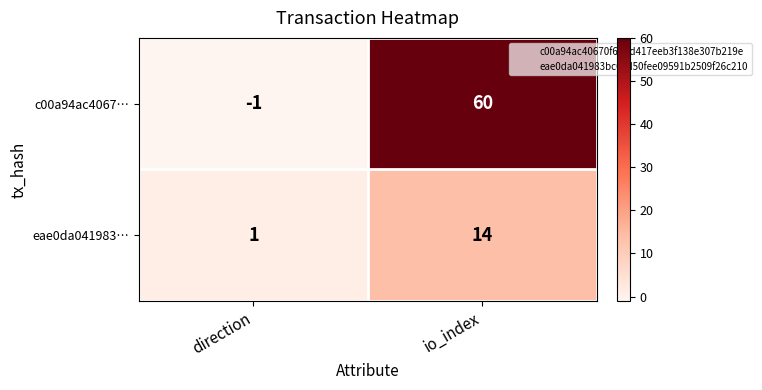

At which category is the sum across all series the highest?

io_index